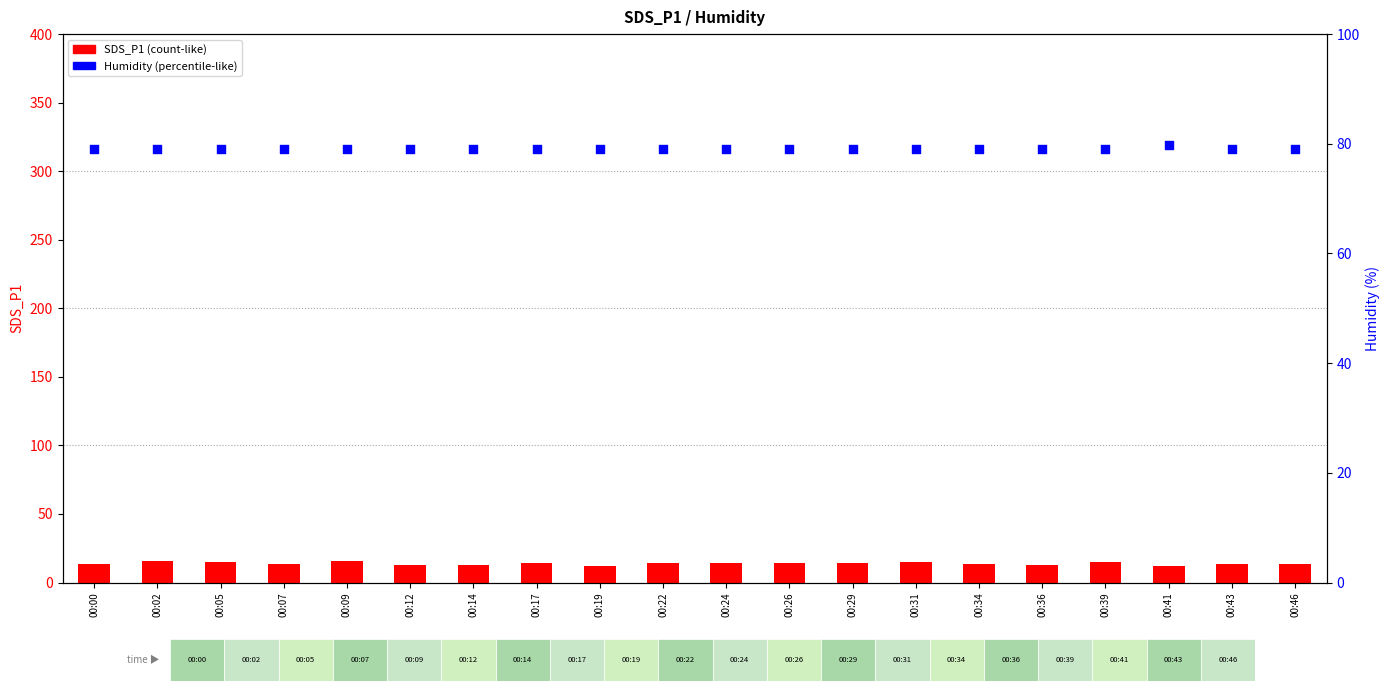

What is the total value across all series at 00:12?

92.0